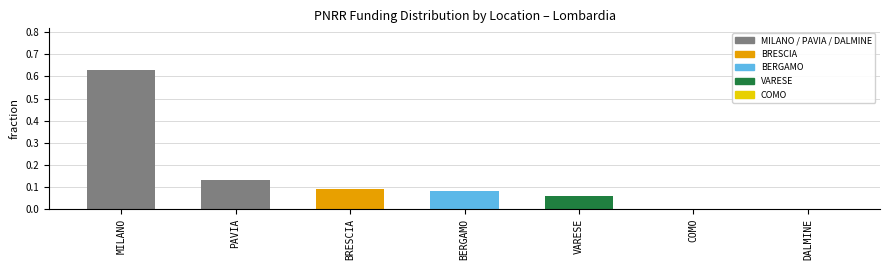

Which has a higher value, BERGAMO or VARESE?

BERGAMO